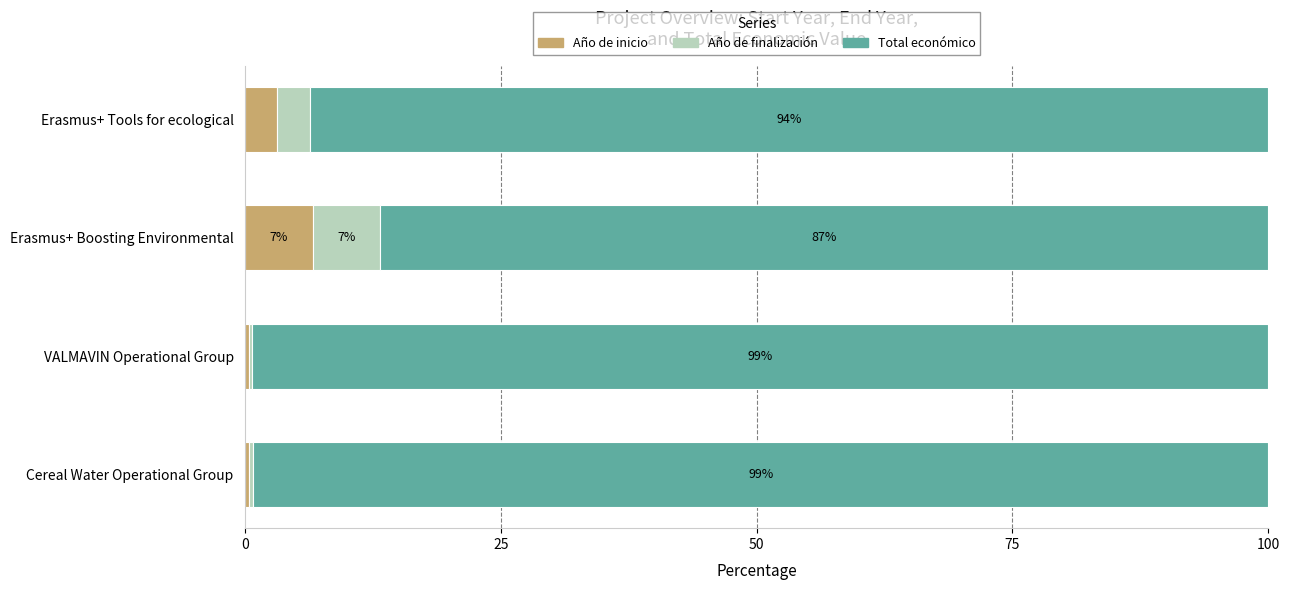

How many data points in Año de inicio are less than 3?

2